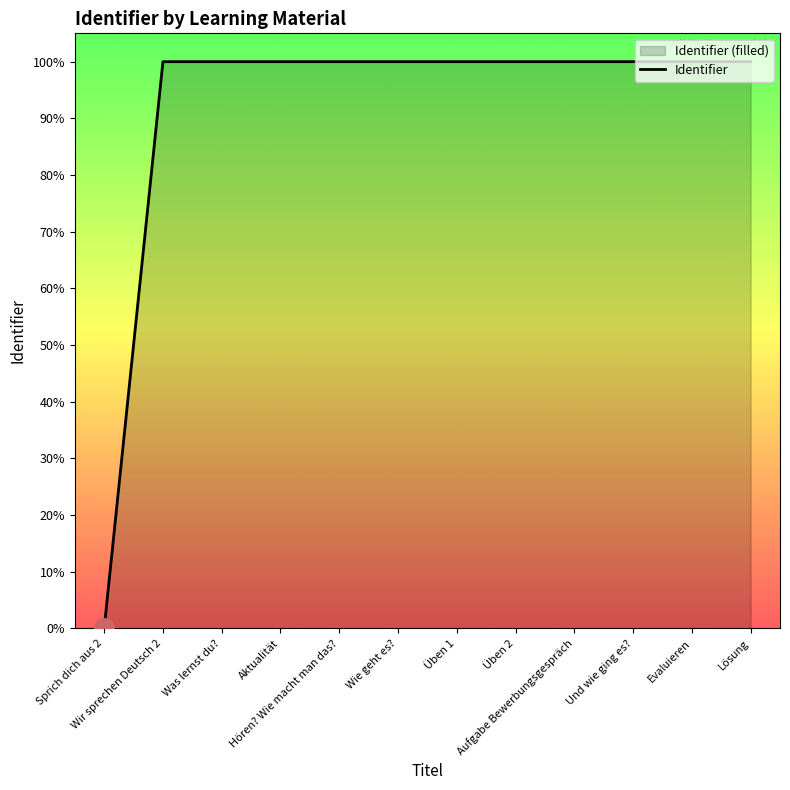

Count the number of categories in the chart.

12